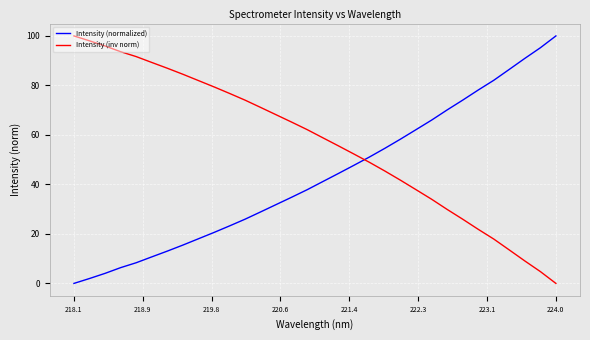

True or false: Intensity (inv norm) and Intensity (normalized) cross at least once.

True